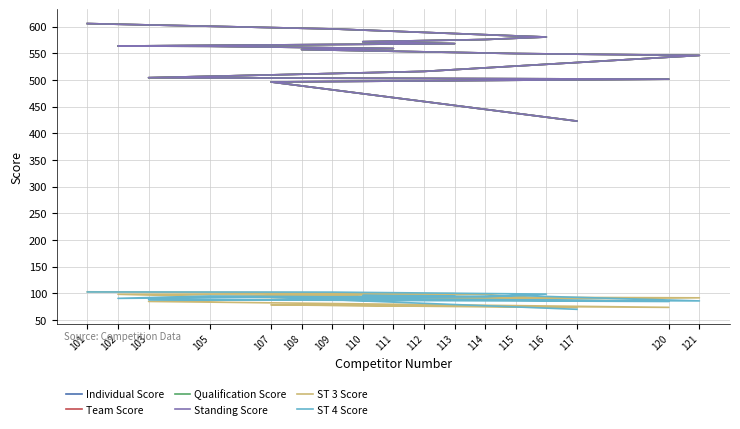

How many interior local peaks does the ST 4 Score series have?

5